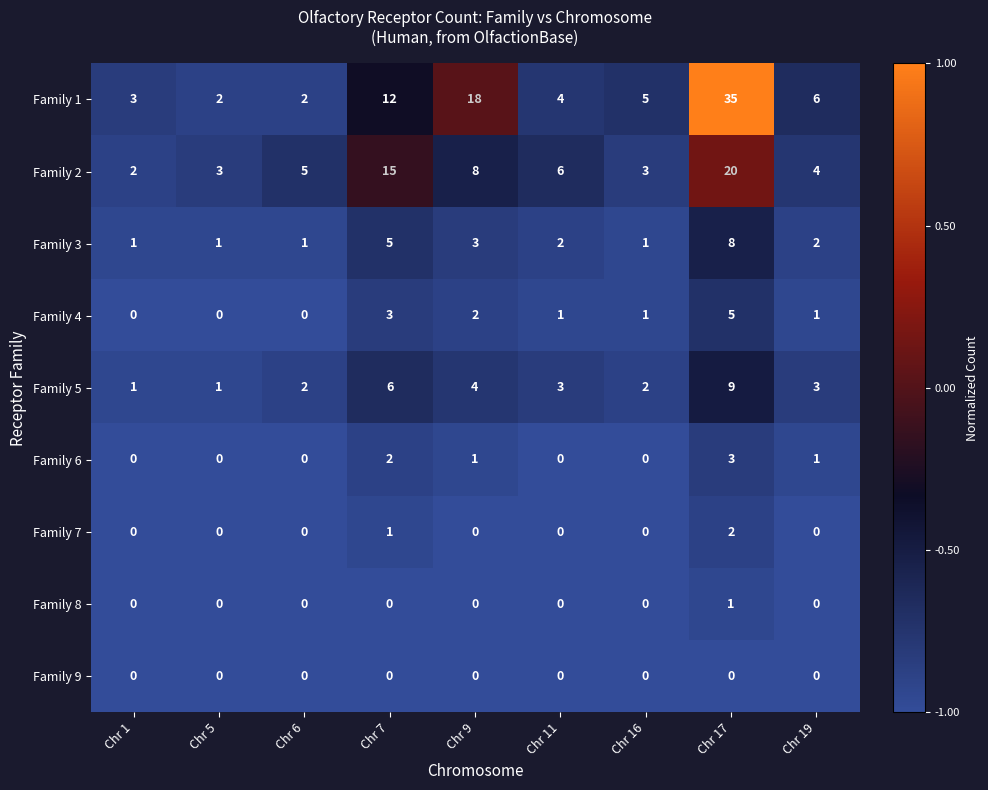

What is the spread (max minus min) of values at Chr 17?

35